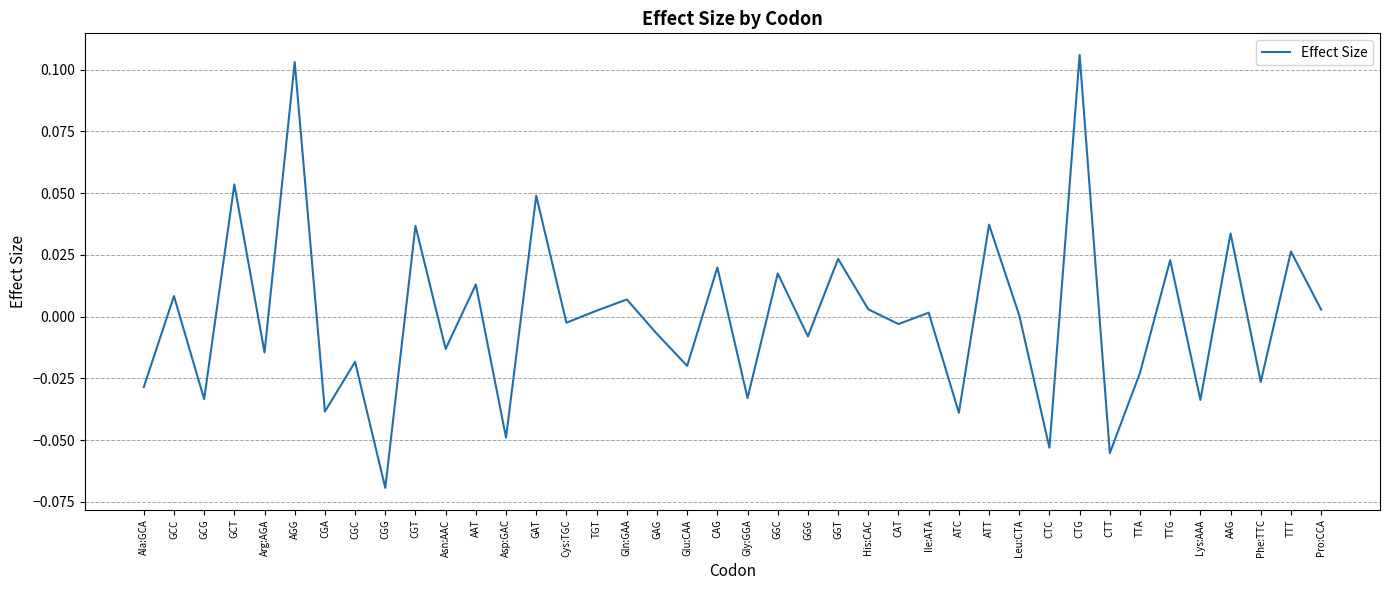

At which category does the data reach its first local valley?

GCG